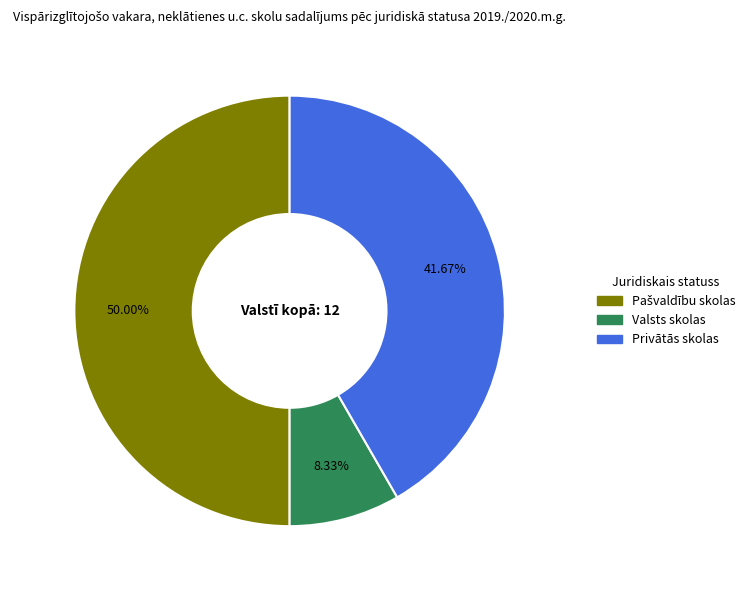

To the nearest percent, what is the difference between the largest and smallest slice percentages?

42%